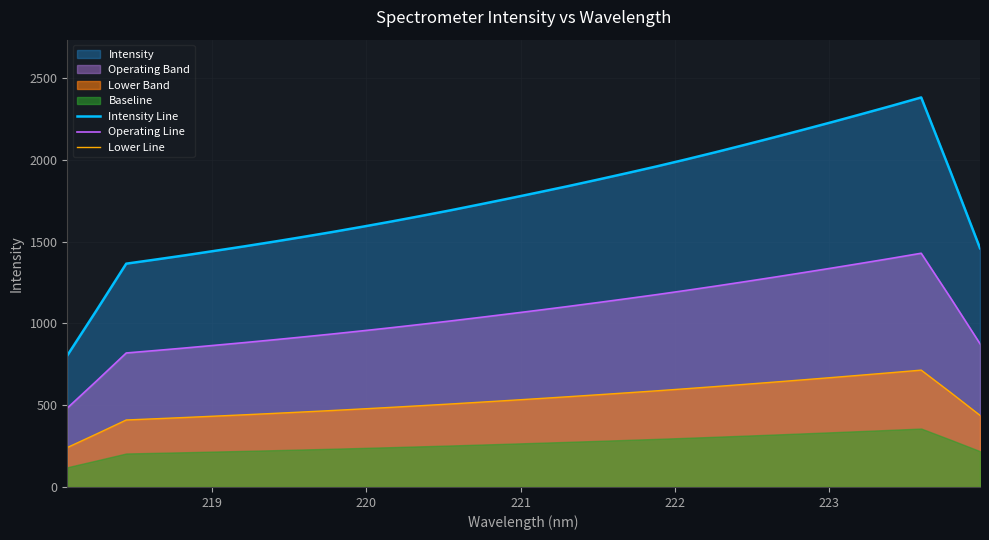

True or false: Operating Line and Lower Line cross at least once.

False